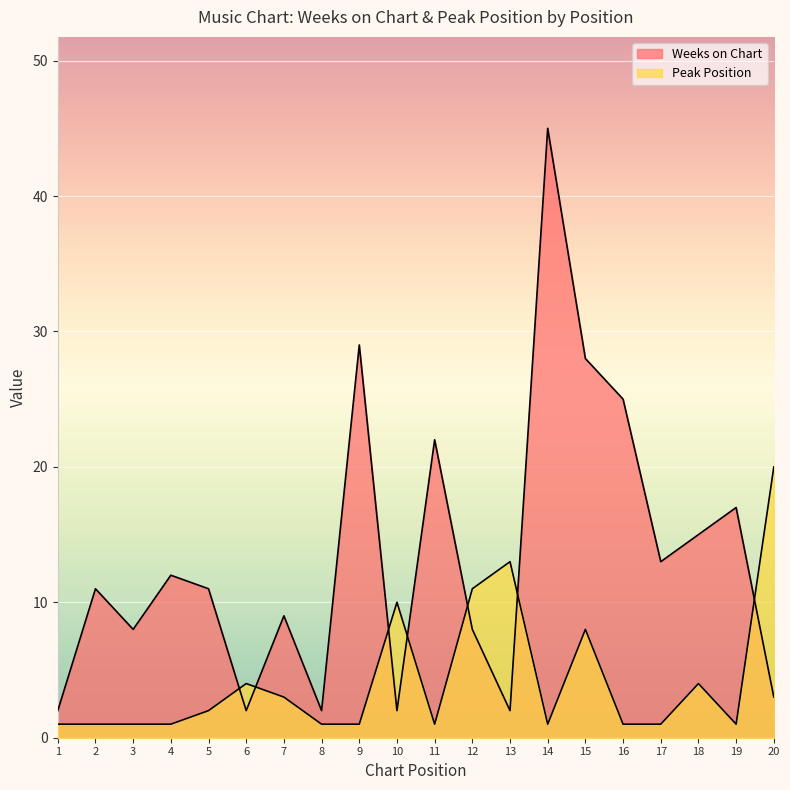

What is the average value of the Weeks on Chart series?

13